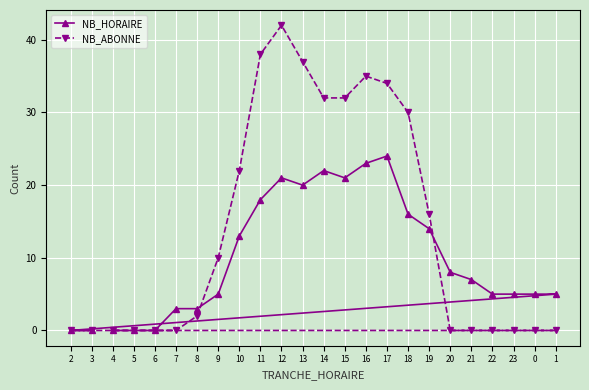

Reading left to right, list all the values displayed in this chart.

NB_HORAIRE: 2=0	3=0	4=0	5=0	6=0	7=3	8=3	9=5	10=13	11=18	12=21	13=20	14=22	15=21	16=23	17=24	18=16	19=14	20=8	21=7	22=5	23=5	0=5	1=5
NB_ABONNE: 2=0	3=0	4=0	5=0	6=0	7=0	8=2	9=10	10=22	11=38	12=42	13=37	14=32	15=32	16=35	17=34	18=30	19=16	20=0	21=0	22=0	23=0	0=0	1=0